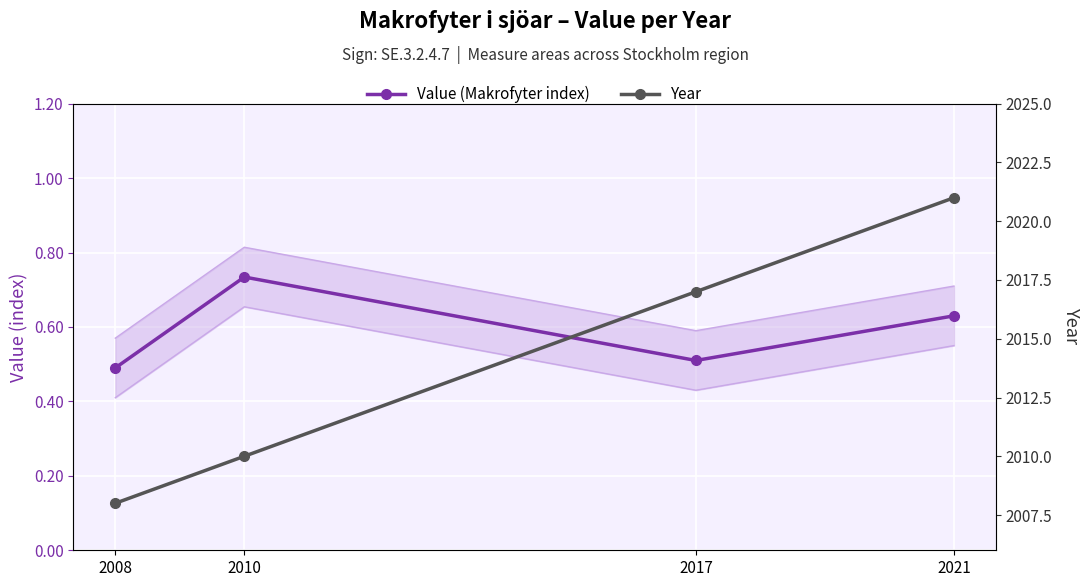

What is the smallest value displayed?

0.5